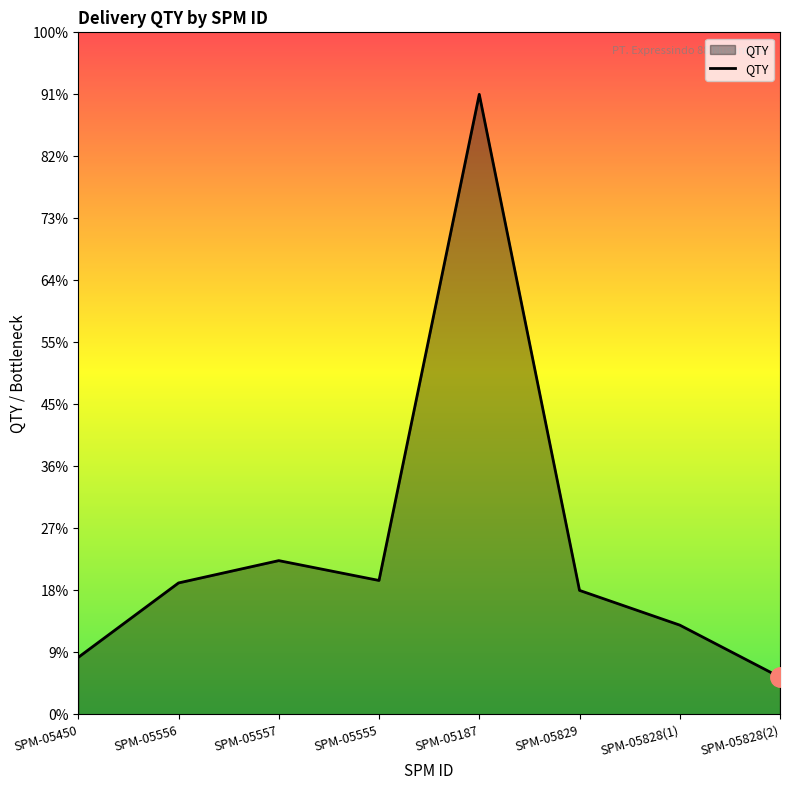

Does the chart have visible grid lines?

No